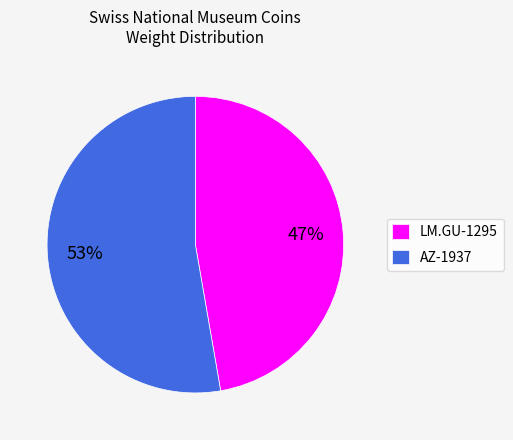

Rank the categories by value from highest to lowest.

AZ-1937, LM.GU-1295